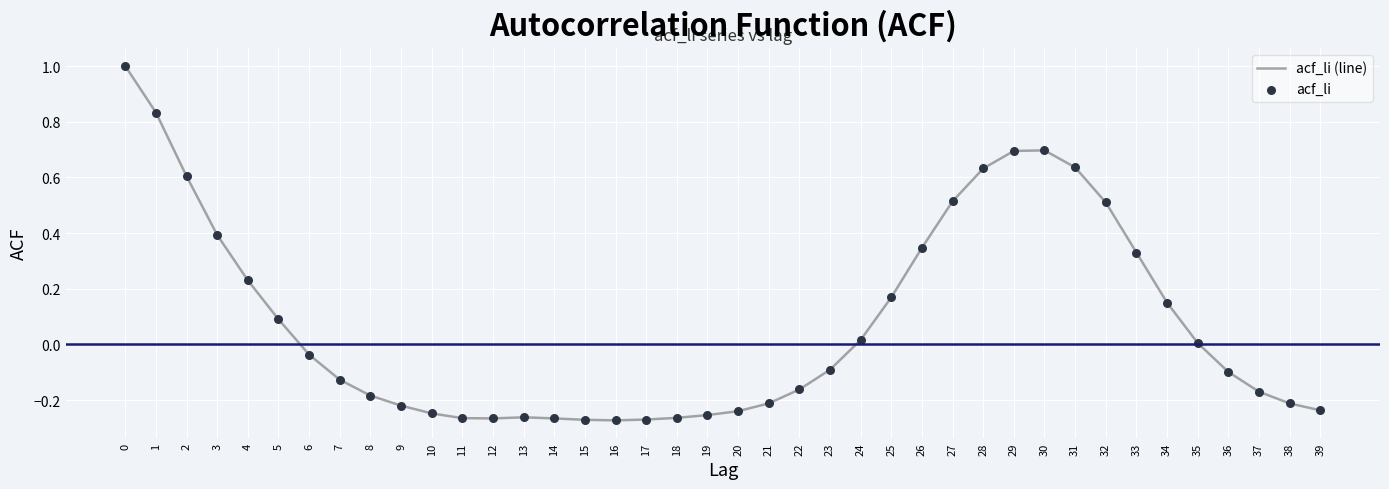

Read the value at 29.

0.7